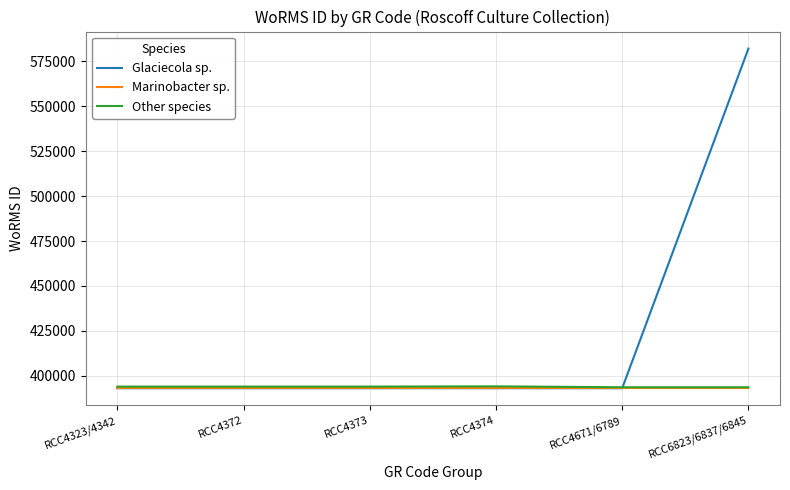

Which series has the largest range (max minus min)?

Glaciecola sp.